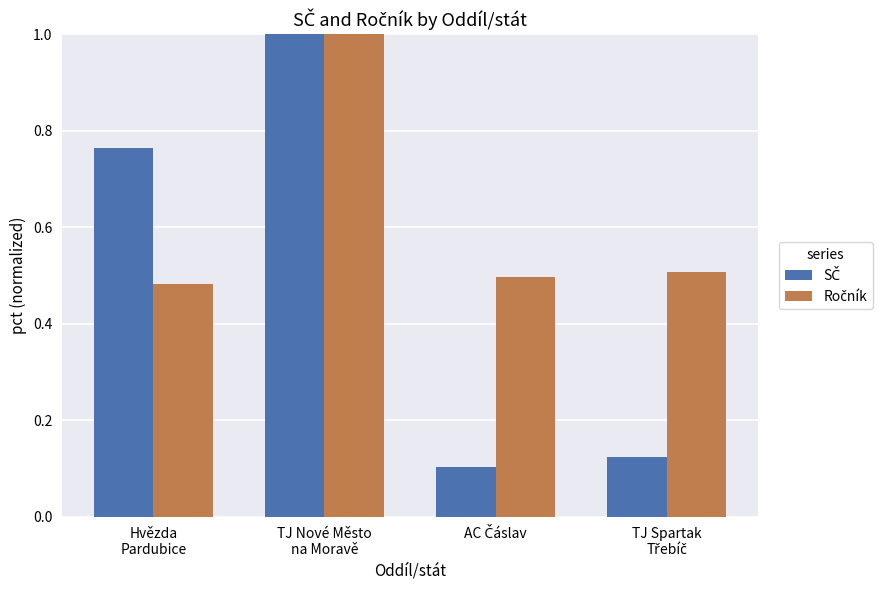

At how many categories does at least one series exceed 0?

4